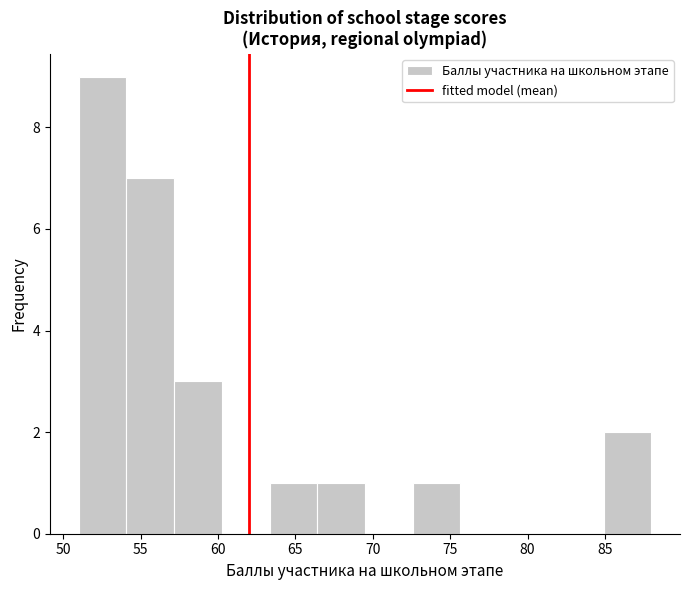

Reading left to right, transcribe this chart: for each bar, give the range it covers on the x-axis and its height. Neither the bar edges nor the heights are printed on the chart, so give them approximately, as read against the axes.

51.0 to 54.0: 9
54.0 to 57.0: 7
57.0 to 60.5: 3
60.5 to 63.5: 0
63.5 to 66.5: 1
66.5 to 69.5: 1
69.5 to 72.5: 0
72.5 to 75.5: 1
75.5 to 79.0: 0
79.0 to 82.0: 0
82.0 to 85.0: 0
85.0 to 88.0: 2